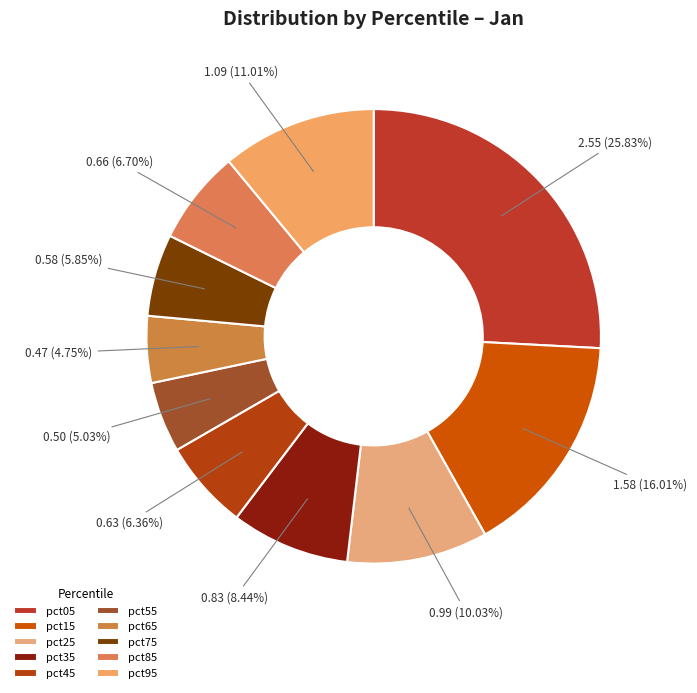

Combined, do pct45 and pct55 account for over 50%?

No